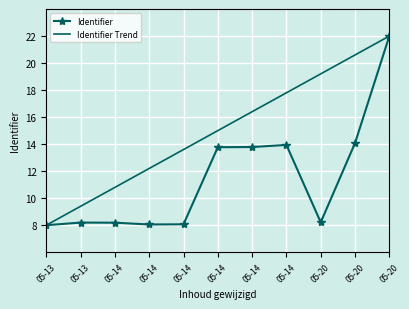

True or false: Identifier Trend and Identifier cross at least once.

False